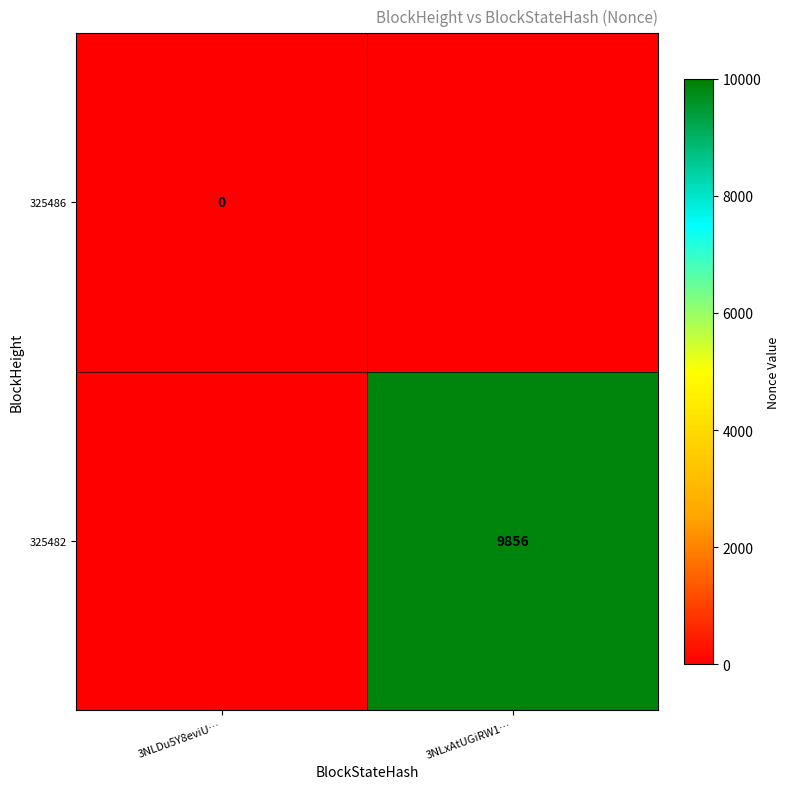

Which label corresponds to the largest value in the chart?

3NLxAtUGiRW1…